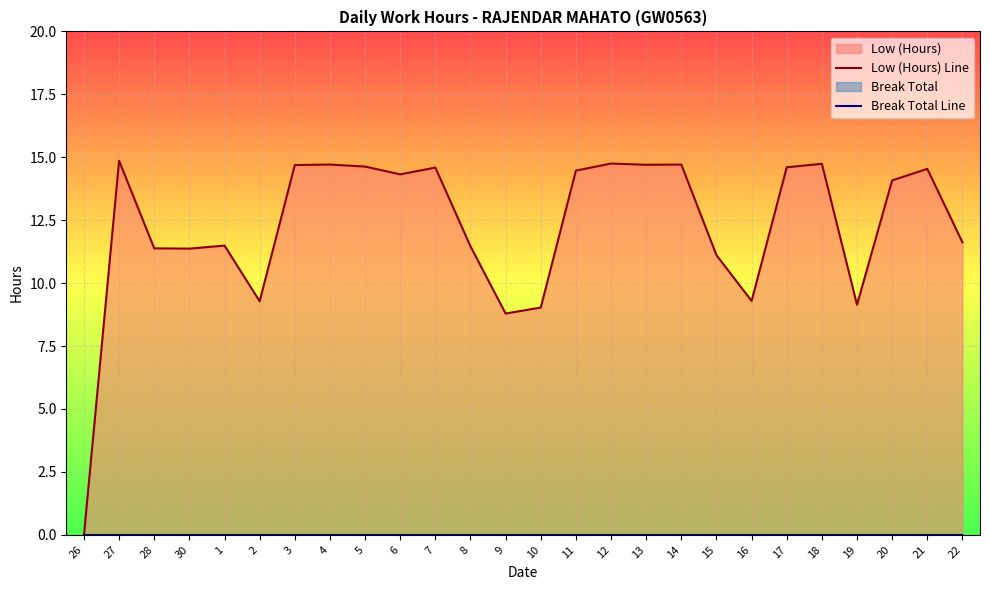

Between 7 and 12, which series saw the biggest shift?

Low (Hours) Line